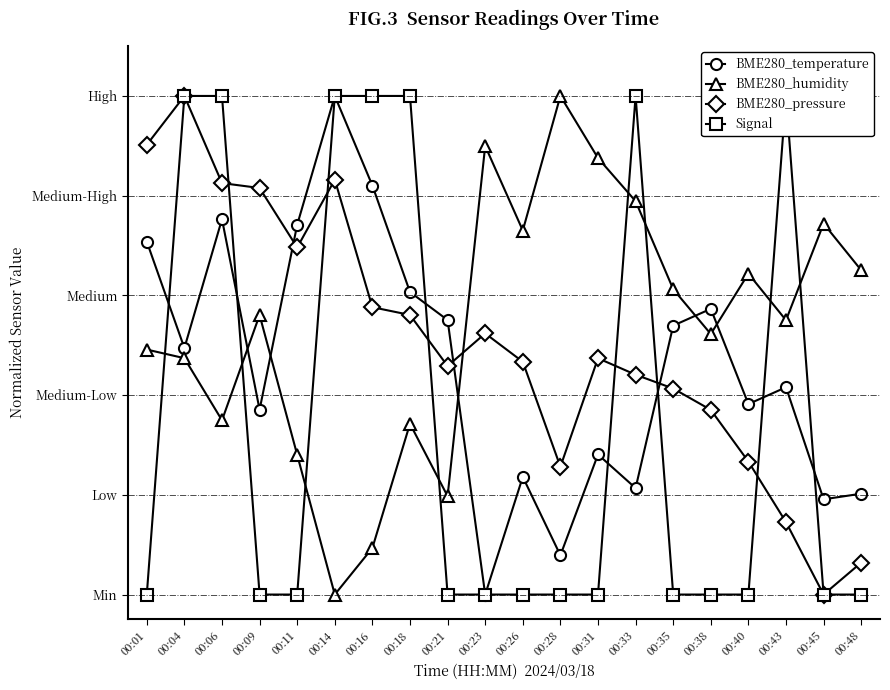

How many lines are shown in the chart?

4